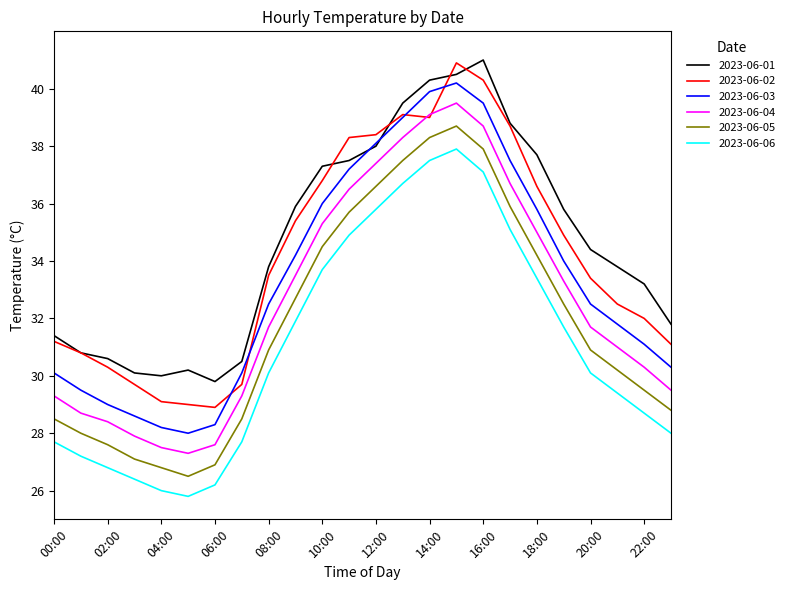

How many lines are shown in the chart?

6